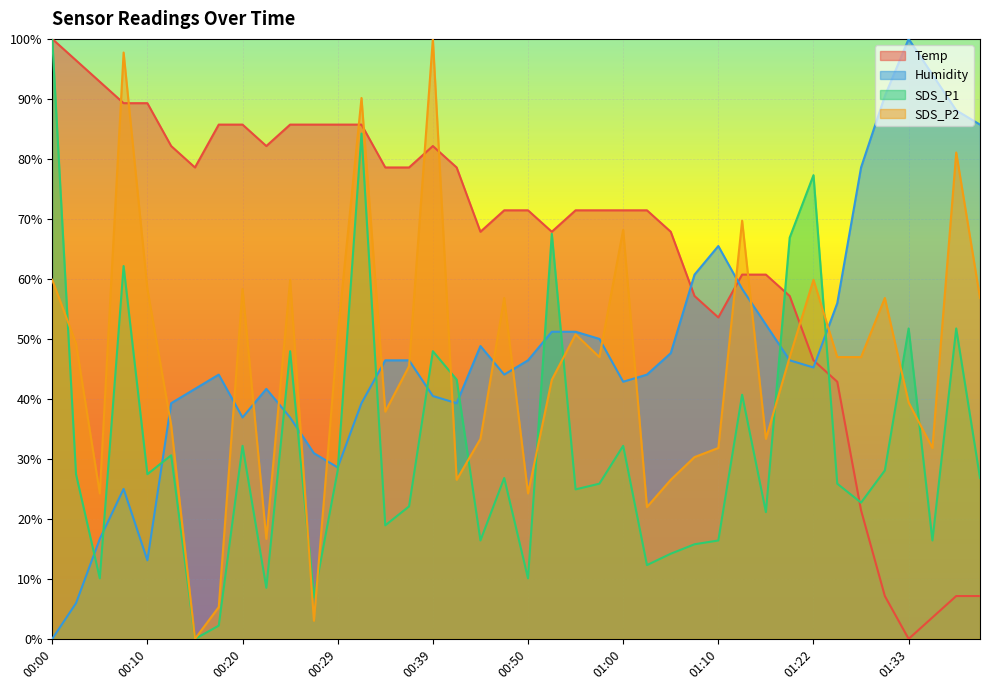

What is the sum of the Temp values at 00:29 and 01:07?

1.4